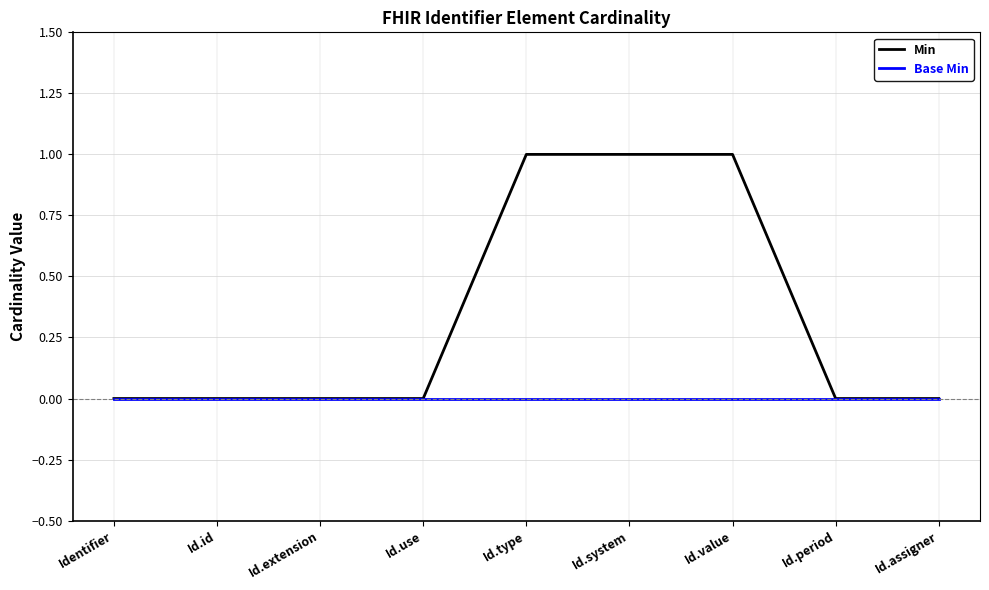

Which series changed the most between Identifier and Id.value?

Min